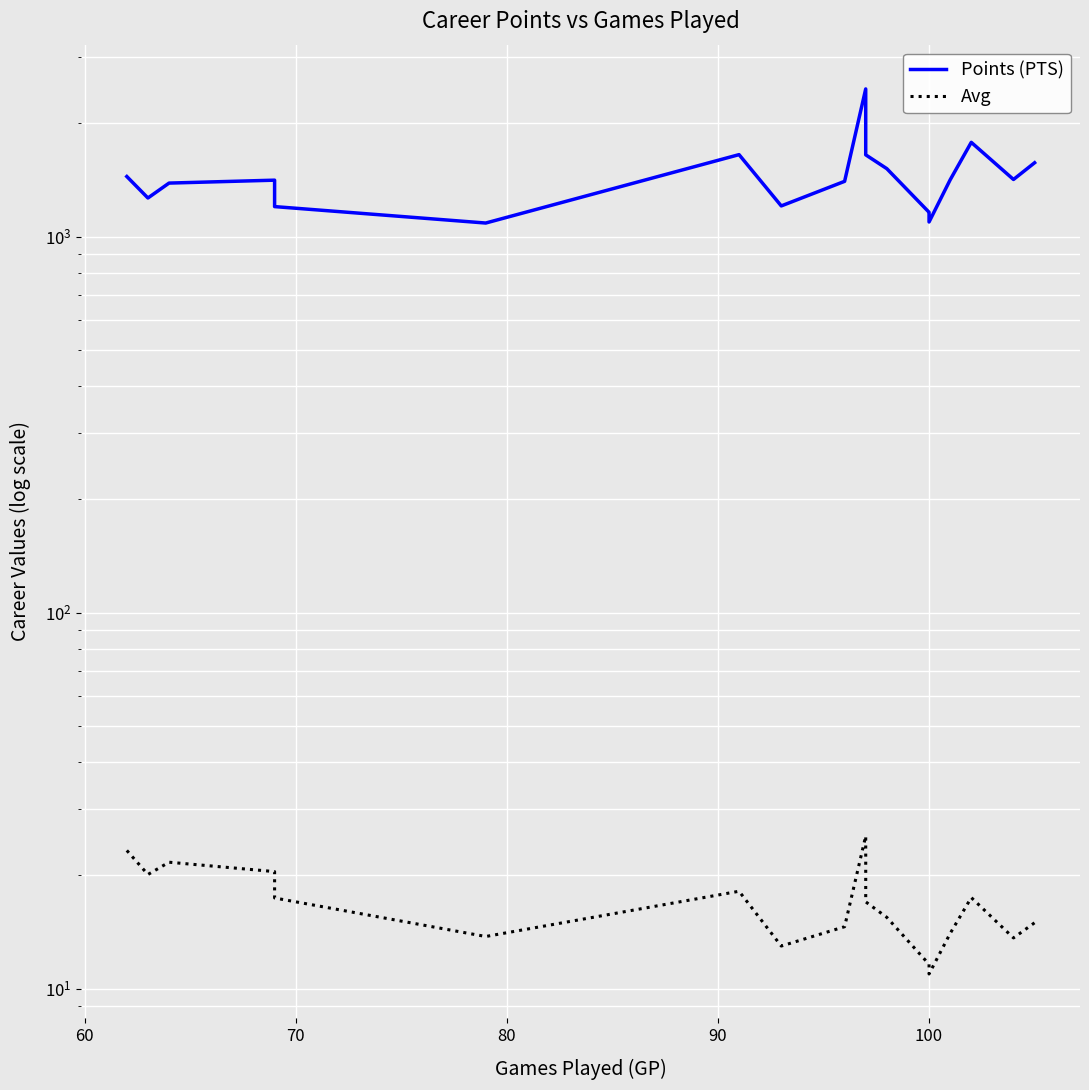

Rank the series by their maximum value, from highest to lowest.

Points (PTS), Avg